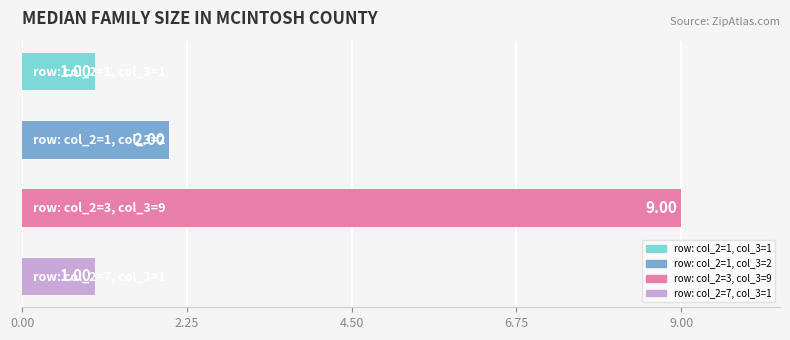

What is the difference between the maximum and minimum values?

8